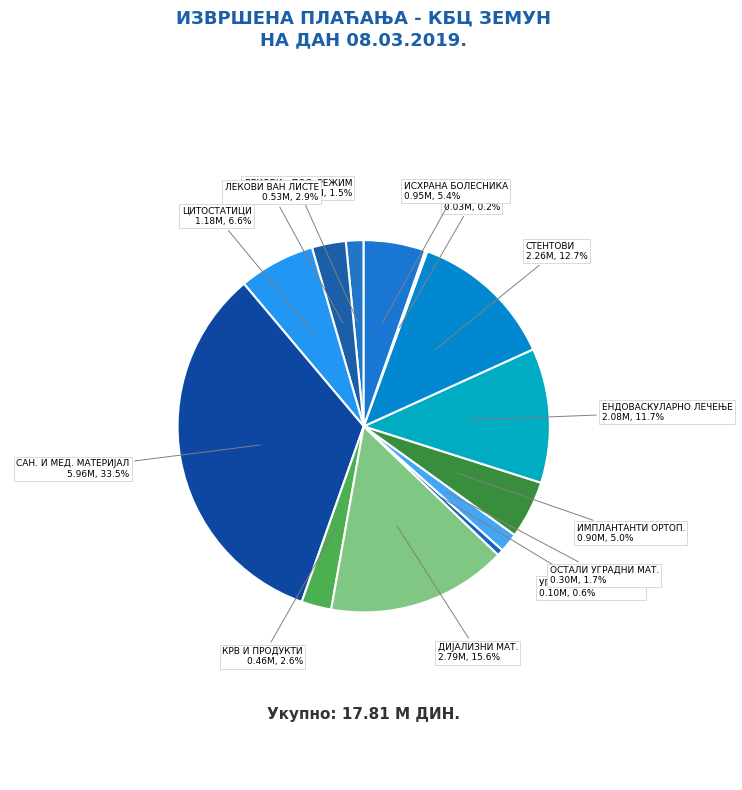

Between УГРАДНИ МАТ. ОРТОП. and ОСТАЛИ УГРАДНИ МАТ., which is larger?

ОСТАЛИ УГРАДНИ МАТ.